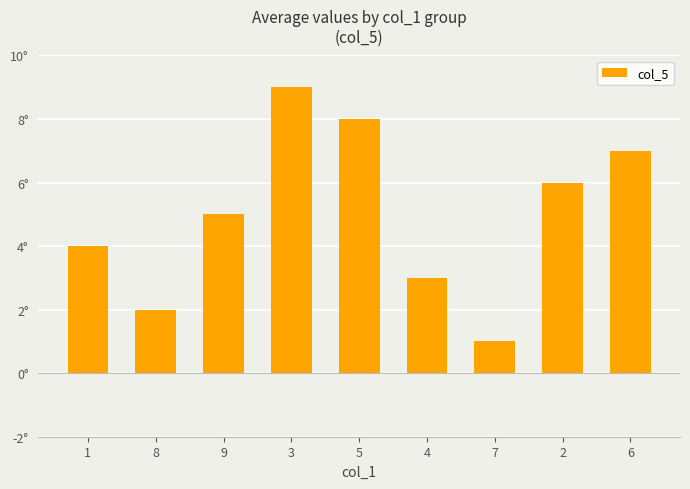

What is the maximum value shown in the chart?

9